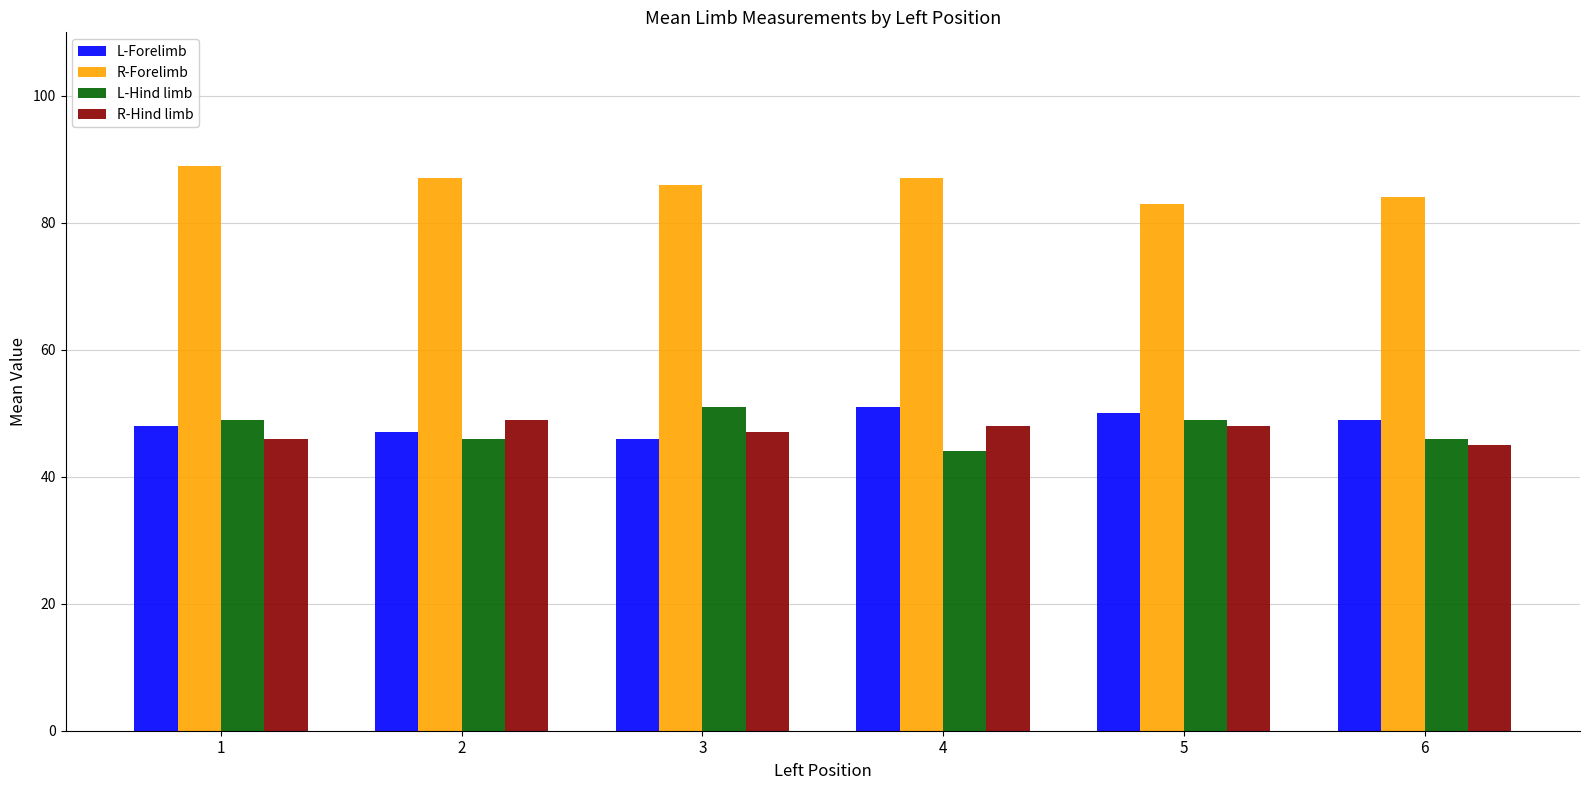

Count the number of categories in the chart.

6